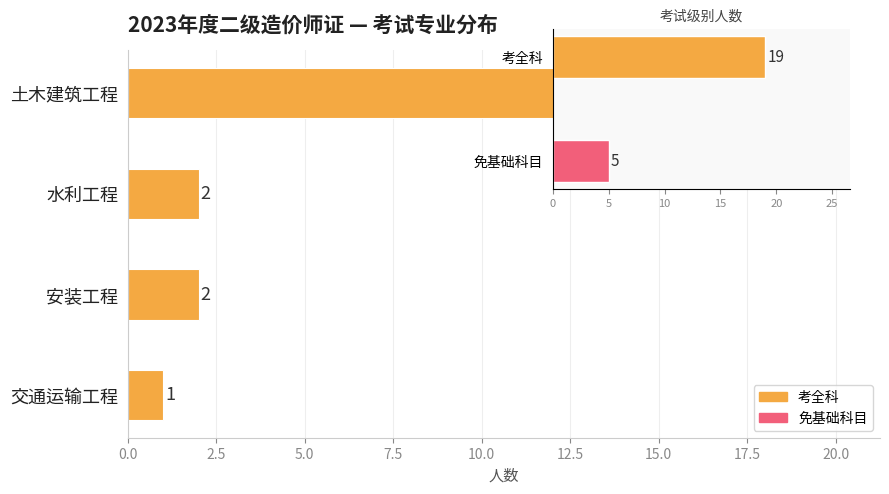

The value at 水利工程 is 2. True or false?

True